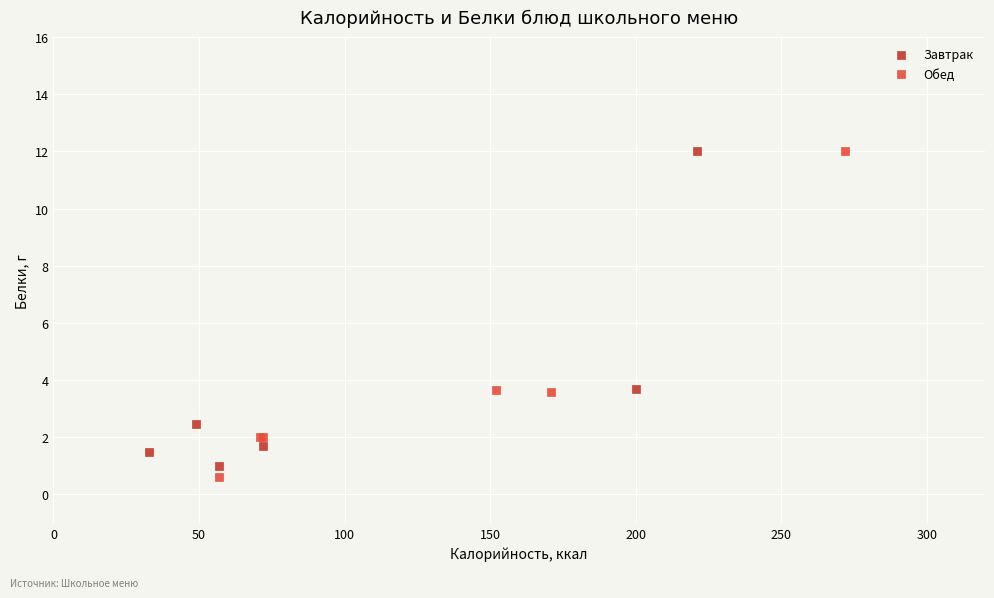

Which series has the widest spread of Y values?

Обед